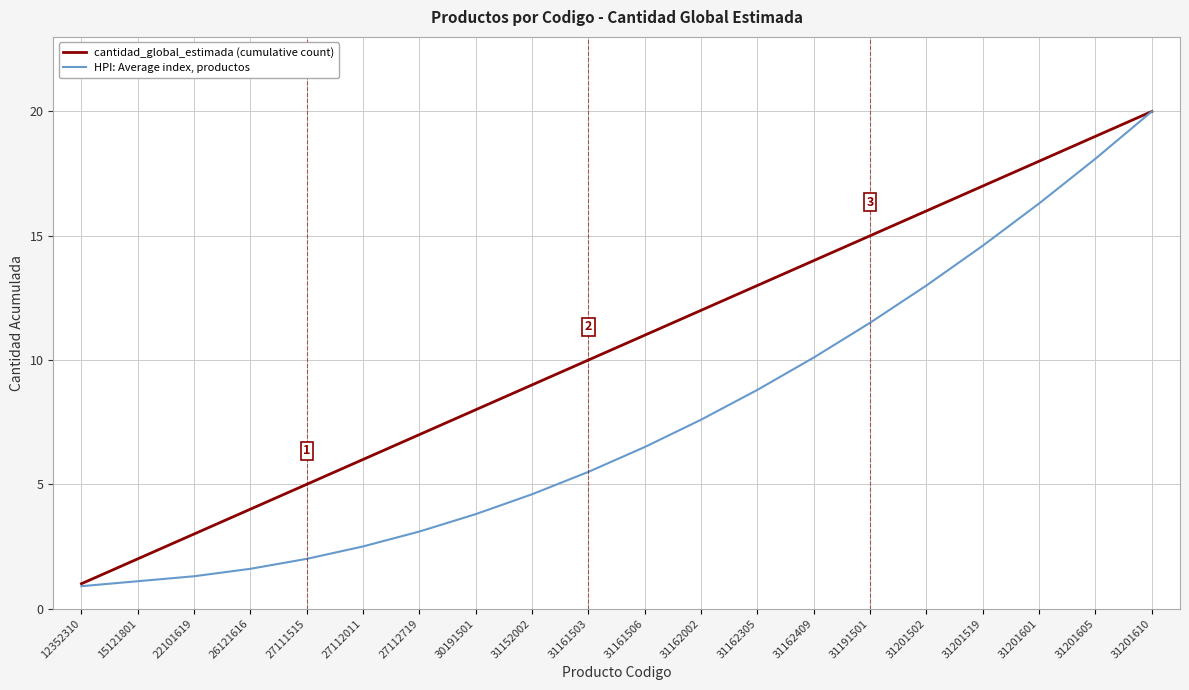

Which series has the largest range (max minus min)?

HPI: Average index, productos